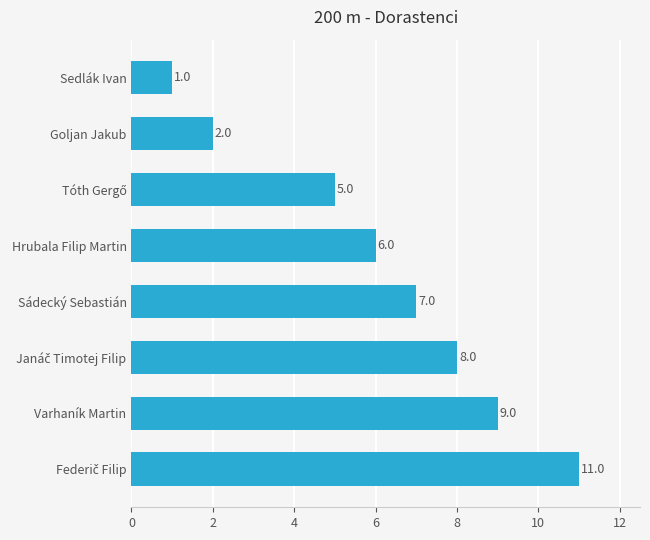

Count the number of data series in this chart.

1